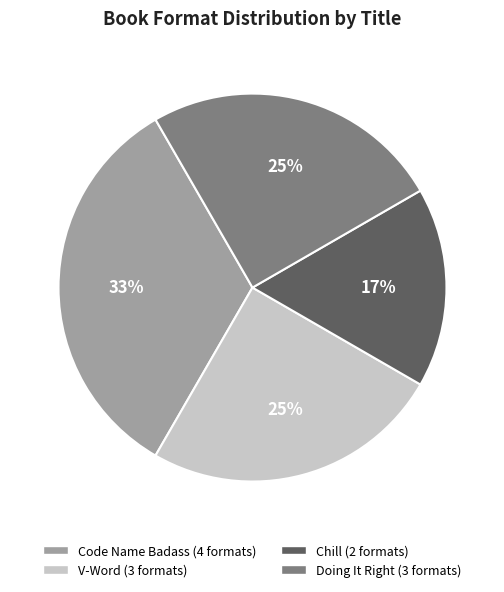

To the nearest percent, what is the average slice percentage?

25%